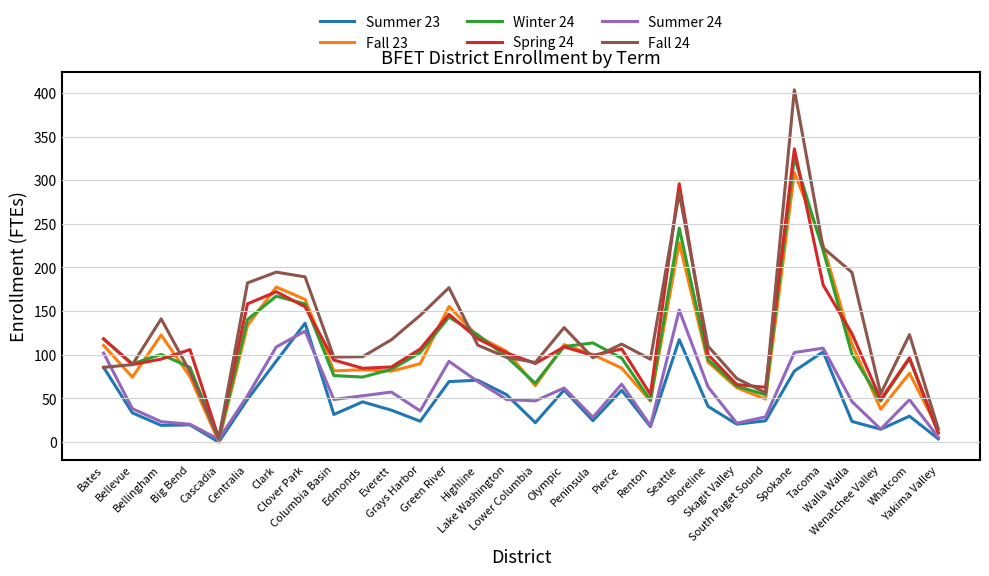

What is the difference between the maximum and minimum values in the Winter 24 series?

323.1